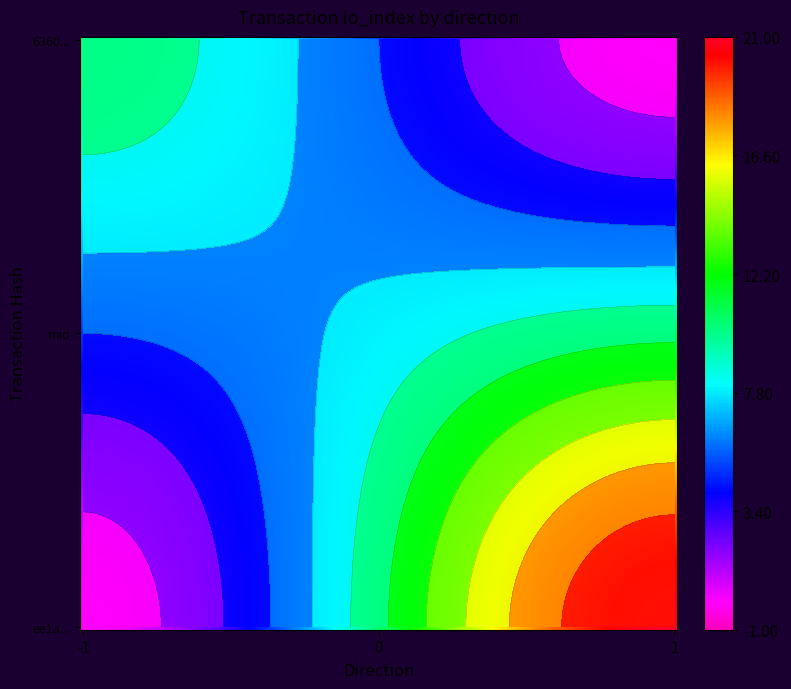

Is it true that 6360048b575431dcc133cd5688da7333c997126 equals 15 at 1?

False